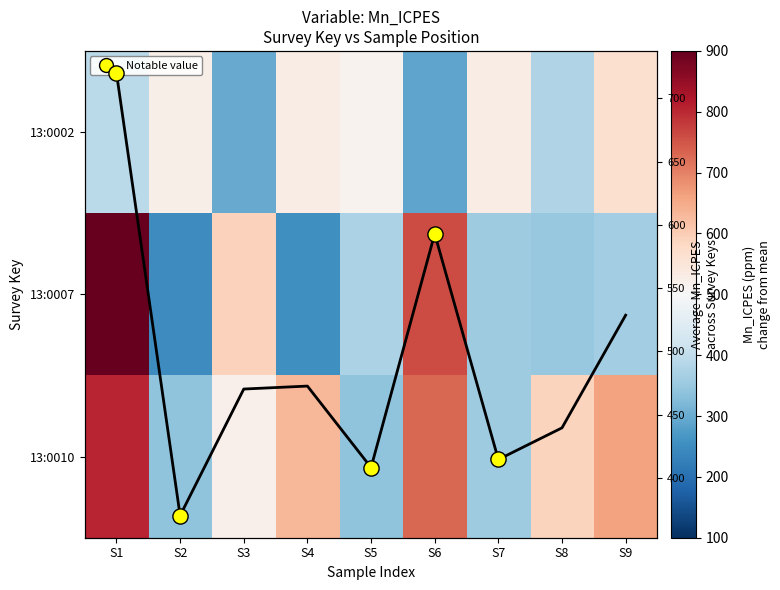

List the series in order of their peak value, lowest first.

13:0002, 13:0010, 13:0007